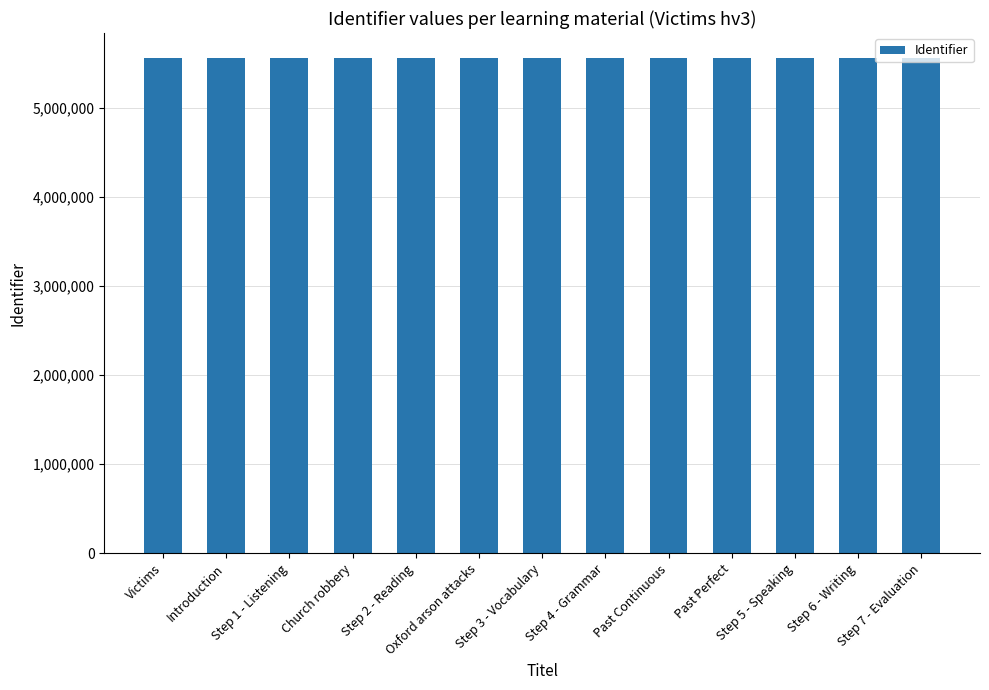

What is the smallest value displayed?

5557876